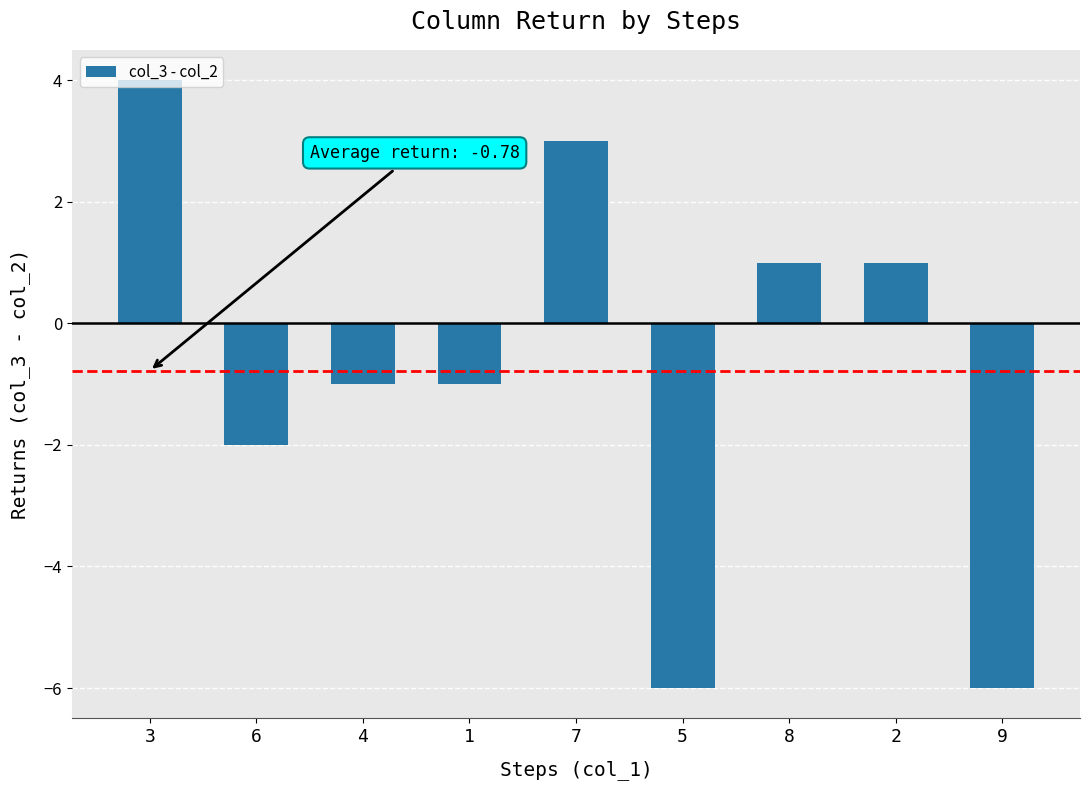

Reading left to right, list all the values displayed in this chart.

4	-2	-1	-1	3	-6	1	1	-6